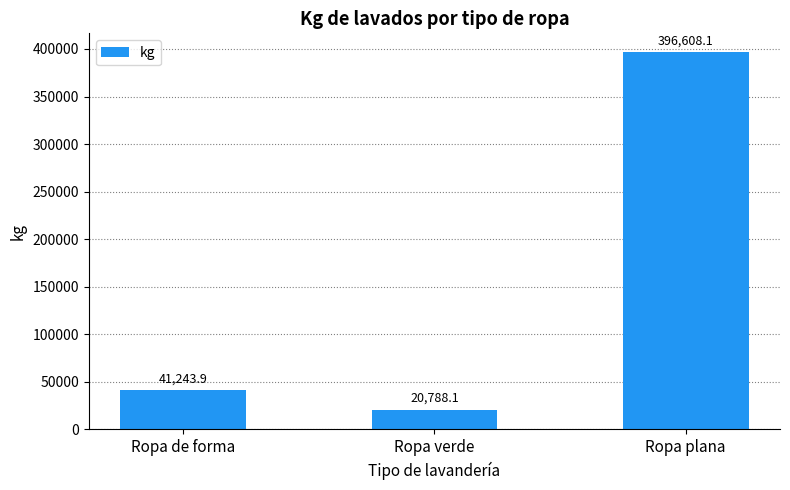

What is the average value?

152880.0